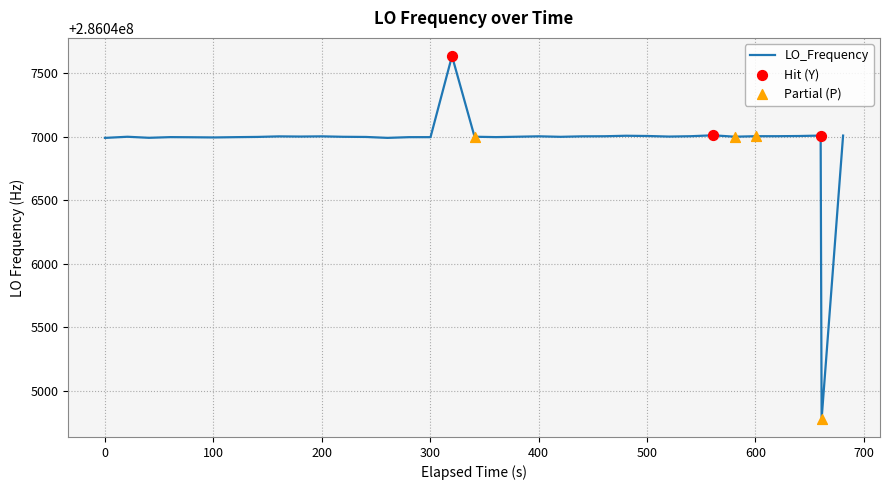

What is the greatest value displayed?

286047634.0